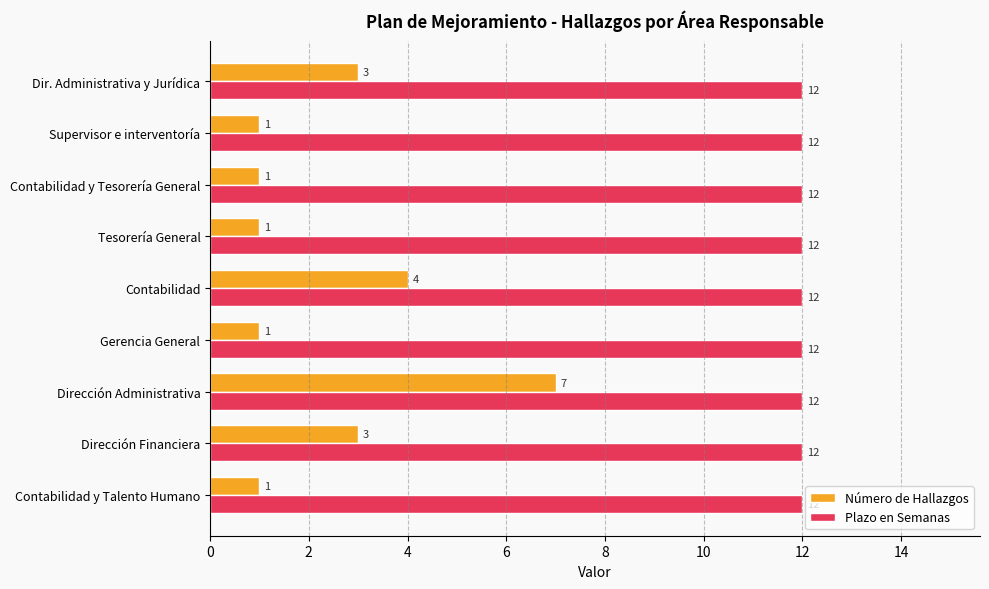

How many Número de Hallazgos values are between 1 and 3?

7